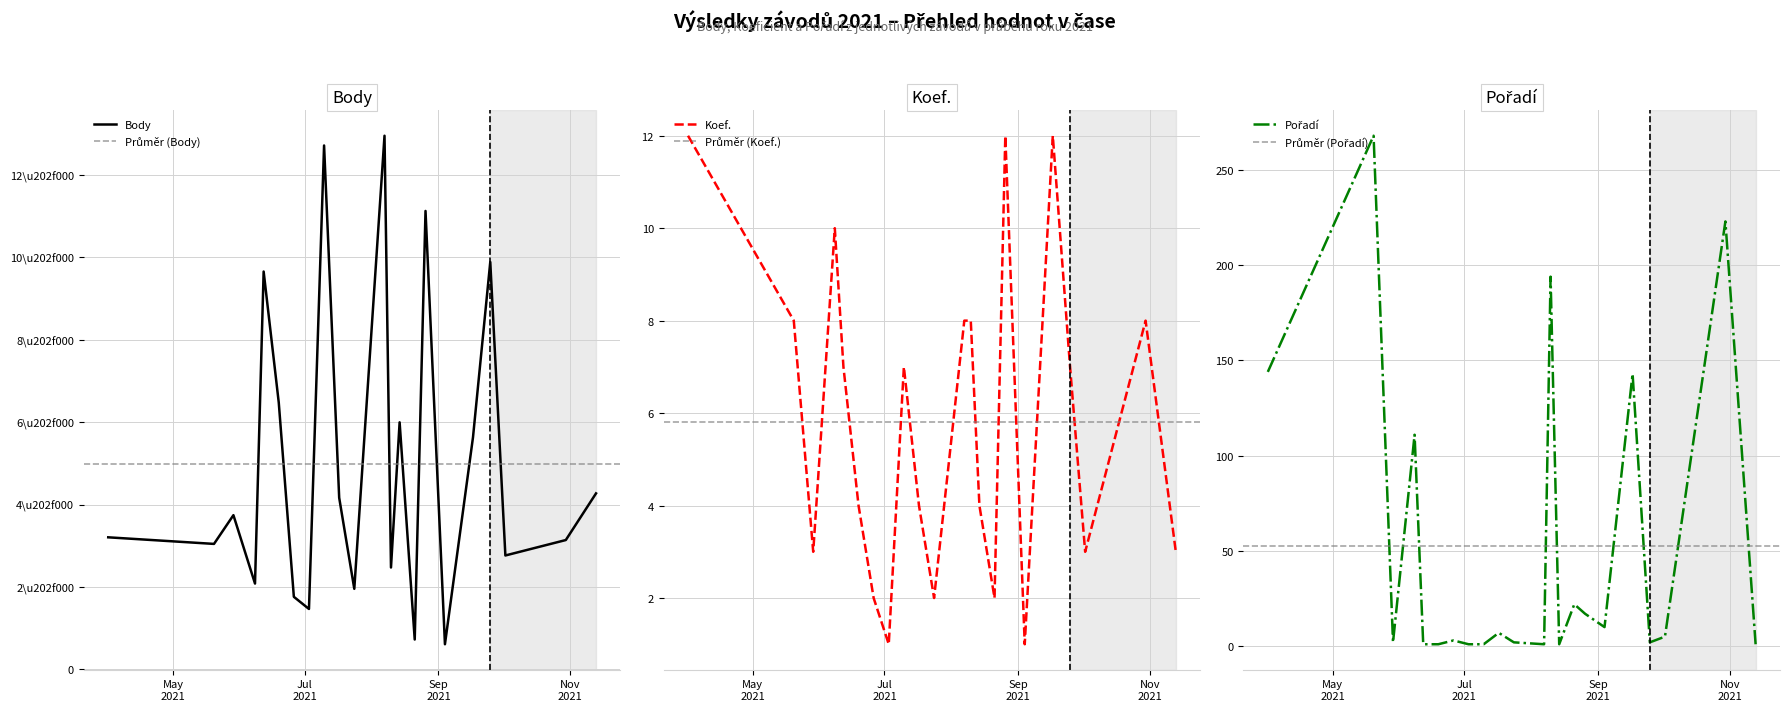

Which label corresponds to the largest value in the chart?

2021-08-07